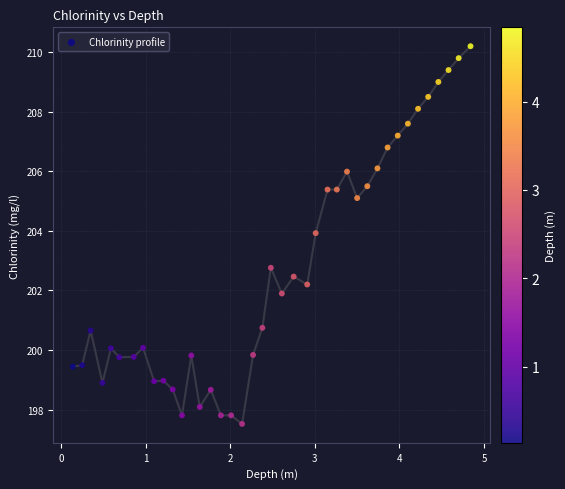

What Y value in the scatter plot is closest to 203?

202.8